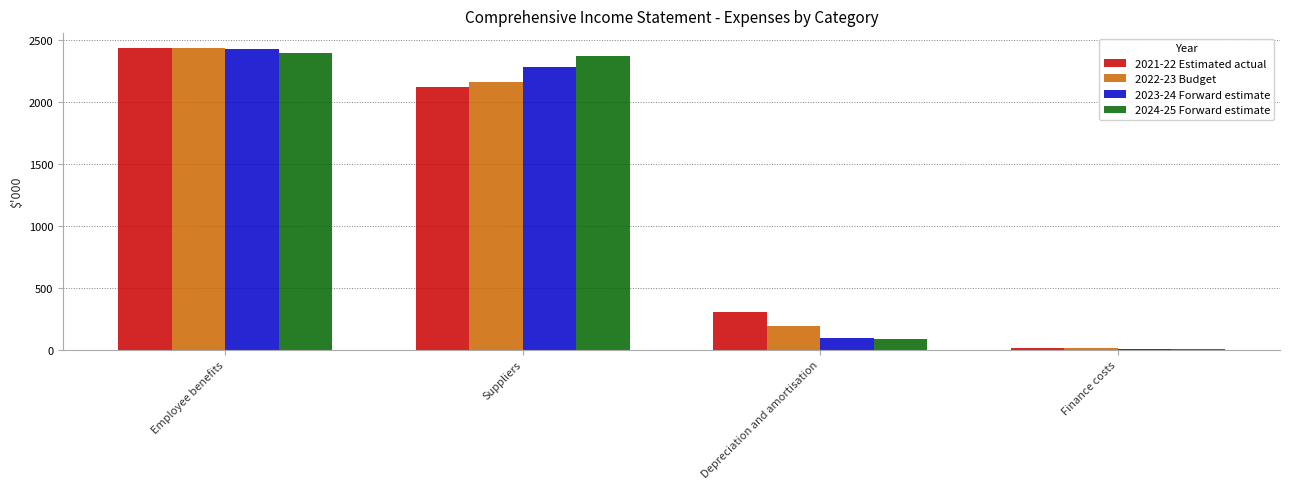

What is the maximum value for 2024-25 Forward estimate?

2393